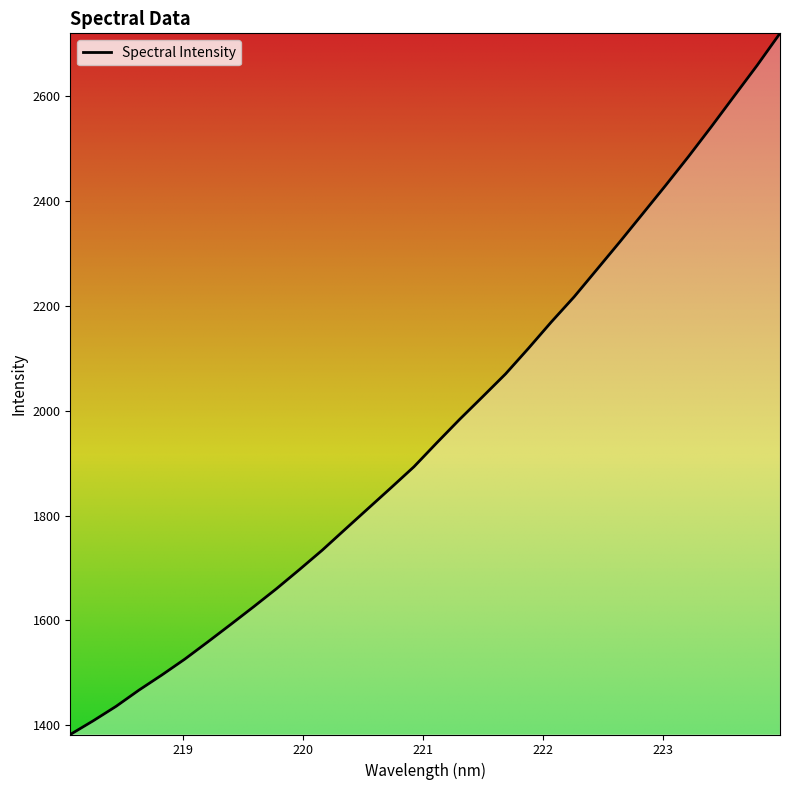

What is the greatest value displayed?

2720.4